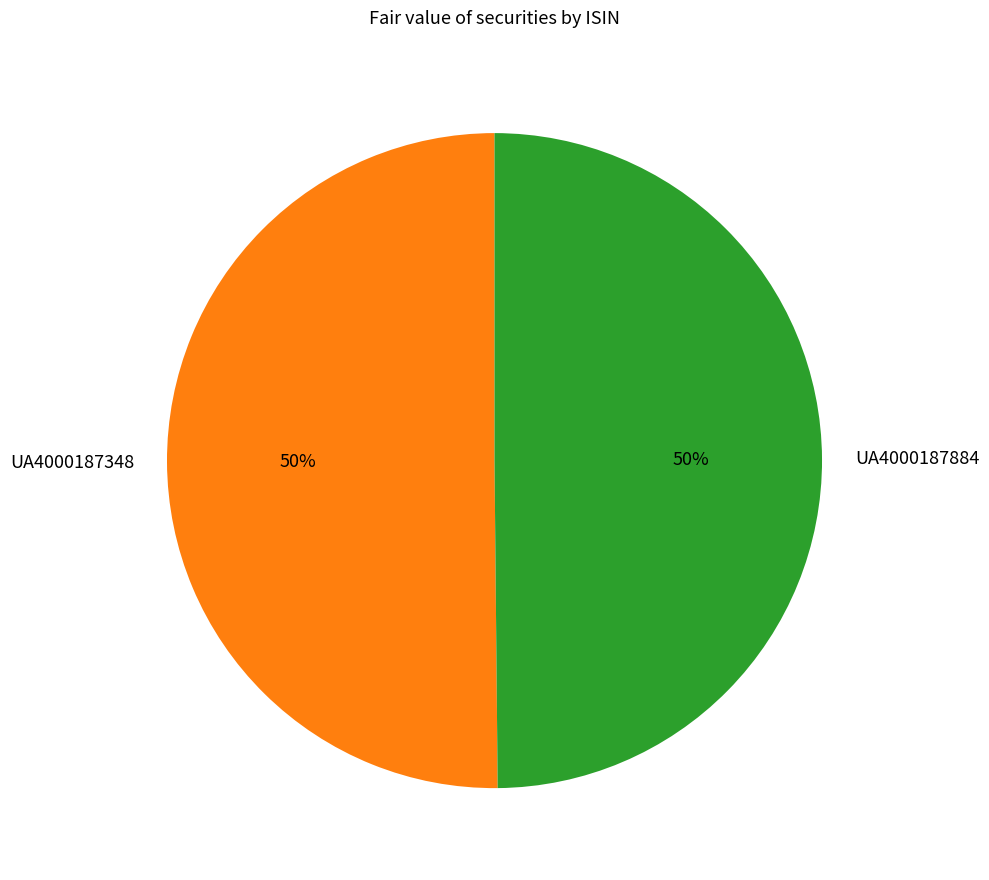

The UA4000187348 slice represents 43% of the pie. True or false?

False